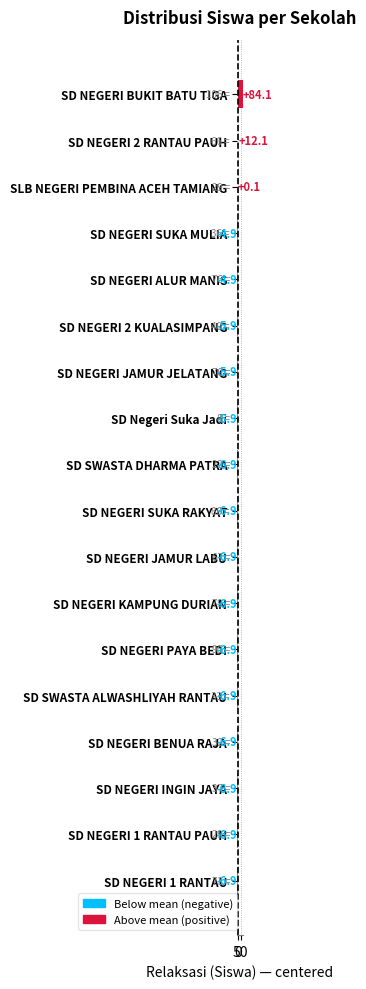

What is the sum of the values at SD NEGERI 1 RANTAU PAUH and SD NEGERI 1 RANTAU?

-13.8